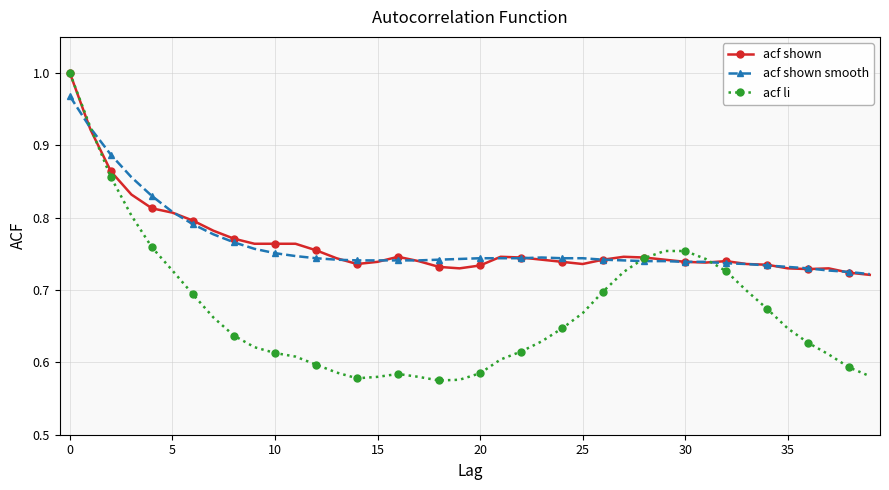

At how many categories does at least one series exceed 0?

40